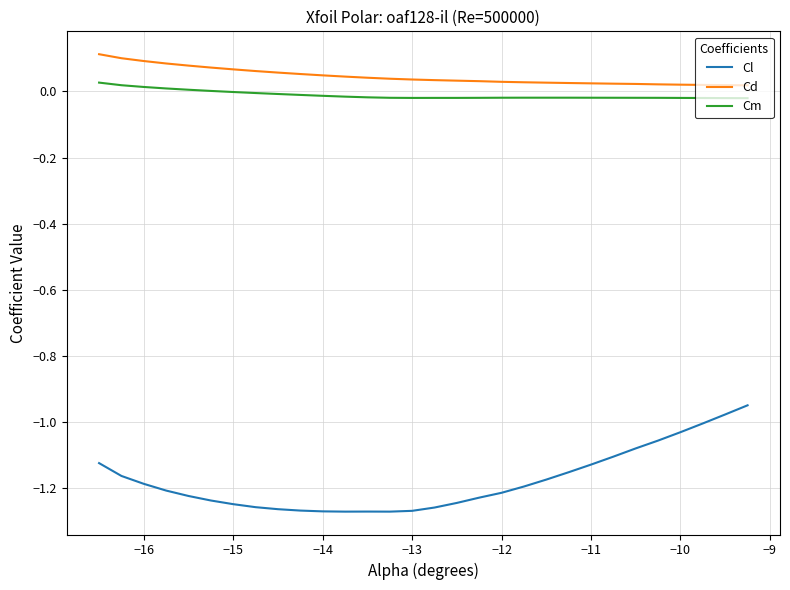

What is the difference between the maximum and minimum values in the Cl series?

0.3